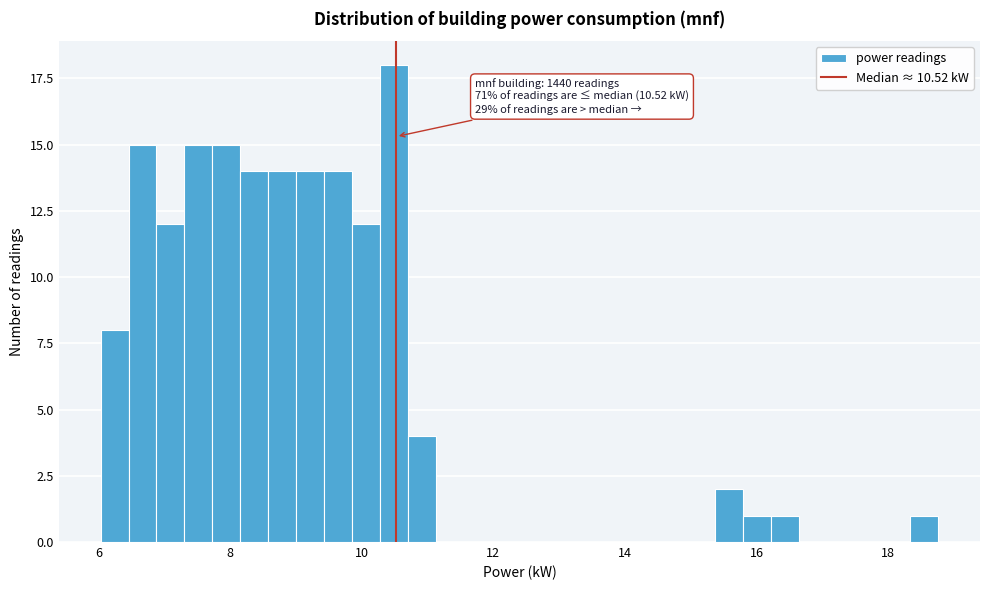

Around what value on the x-axis is the tallest bar? Give the approximate position of its centre, as read against the axis.

10.4